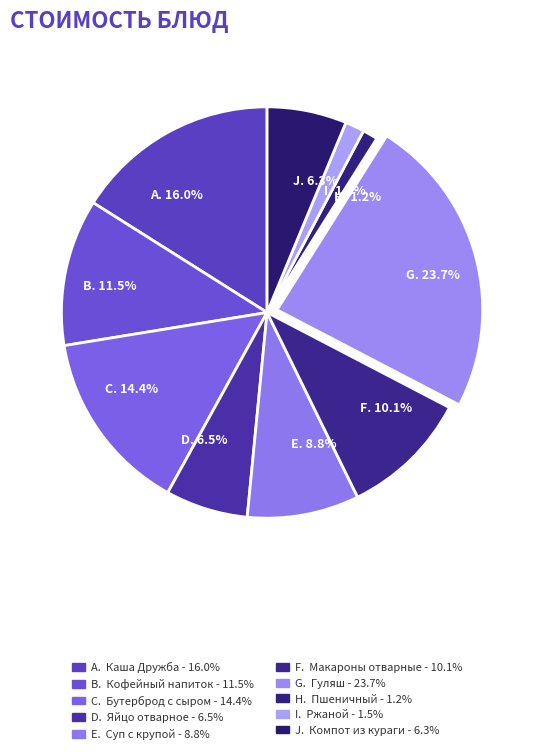

To the nearest percent, what is the average slice percentage?

10%